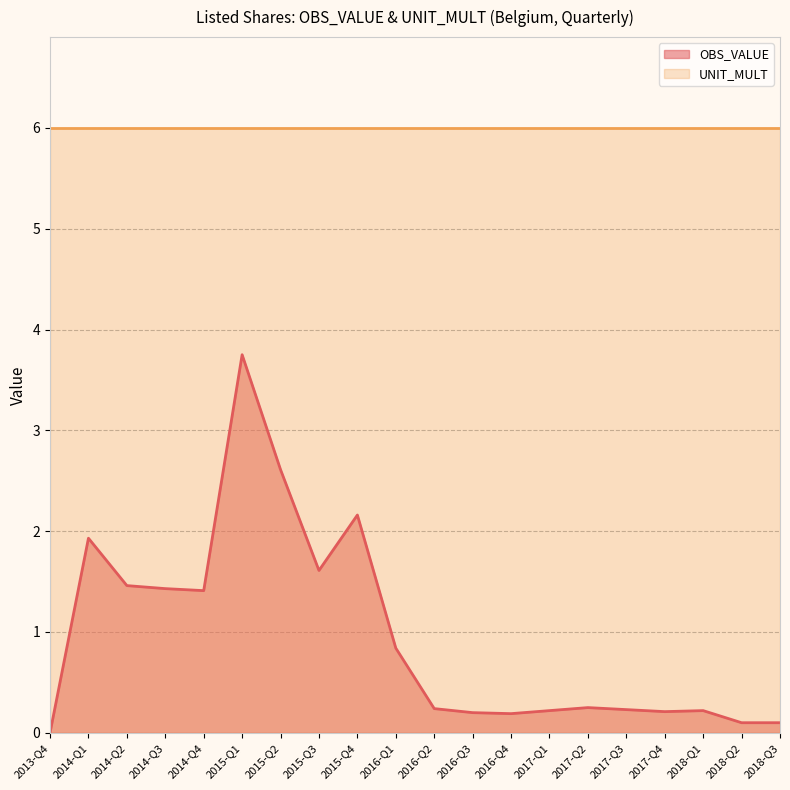

Which has a higher value, 2017-Q4 or 2014-Q3?

2014-Q3